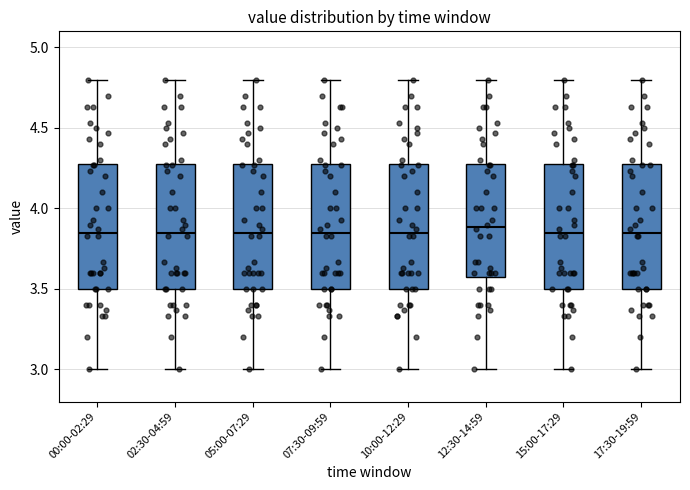

Where does the median line of the box for 07:30-09:59 sit on the y-axis? The values are not printed on the chart, so give them approximately, as read against the axis.

3.85